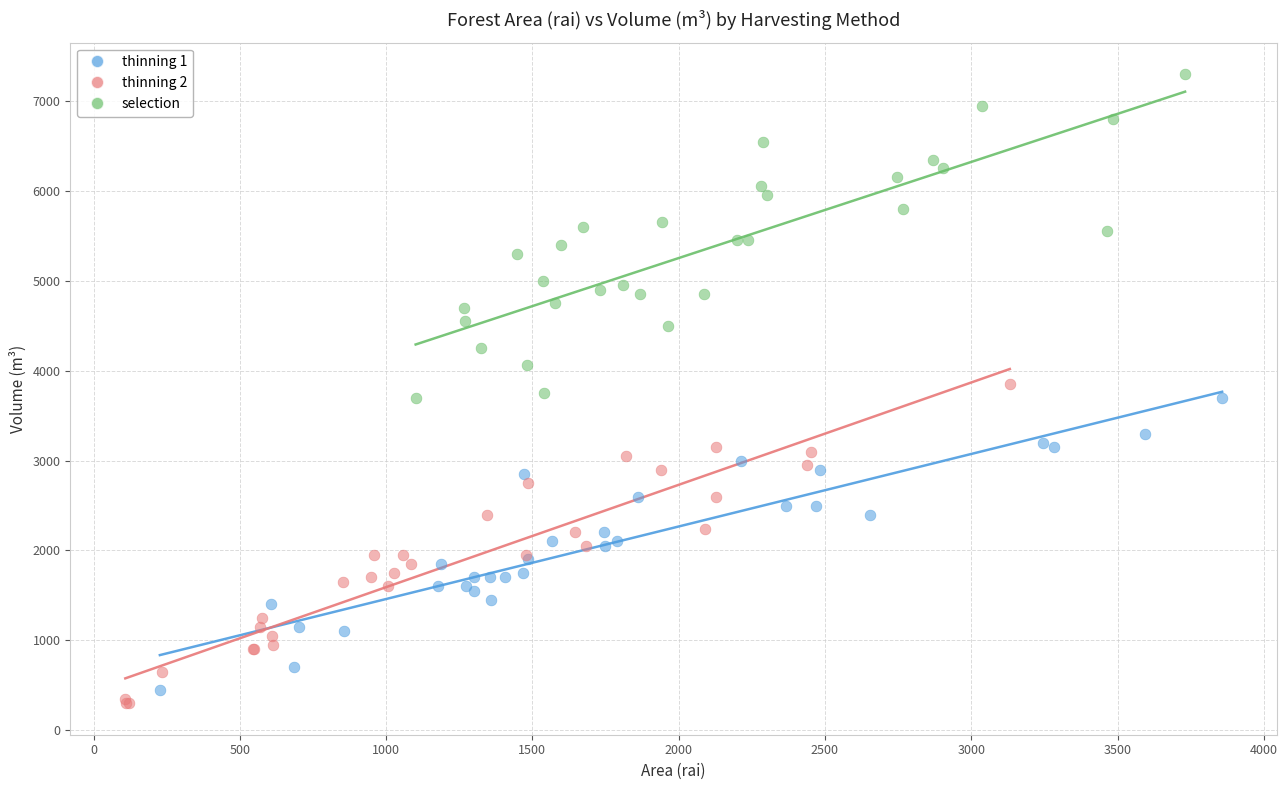

Which series reaches the maximum Y coordinate?

selection